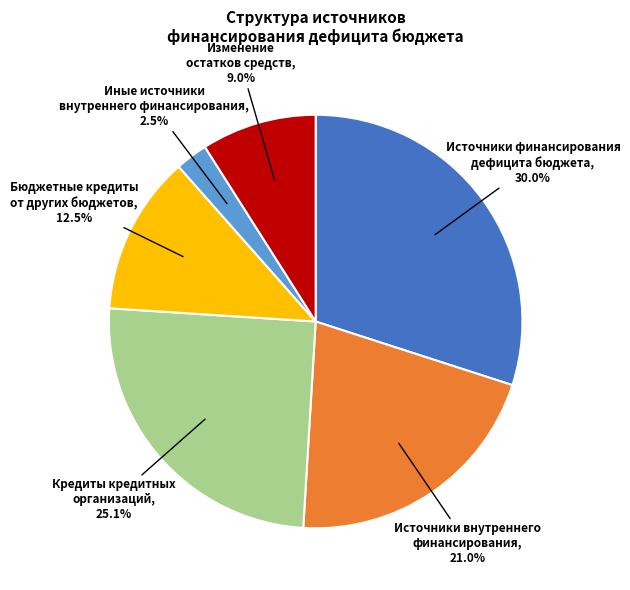

How many segments does this pie chart have?

6